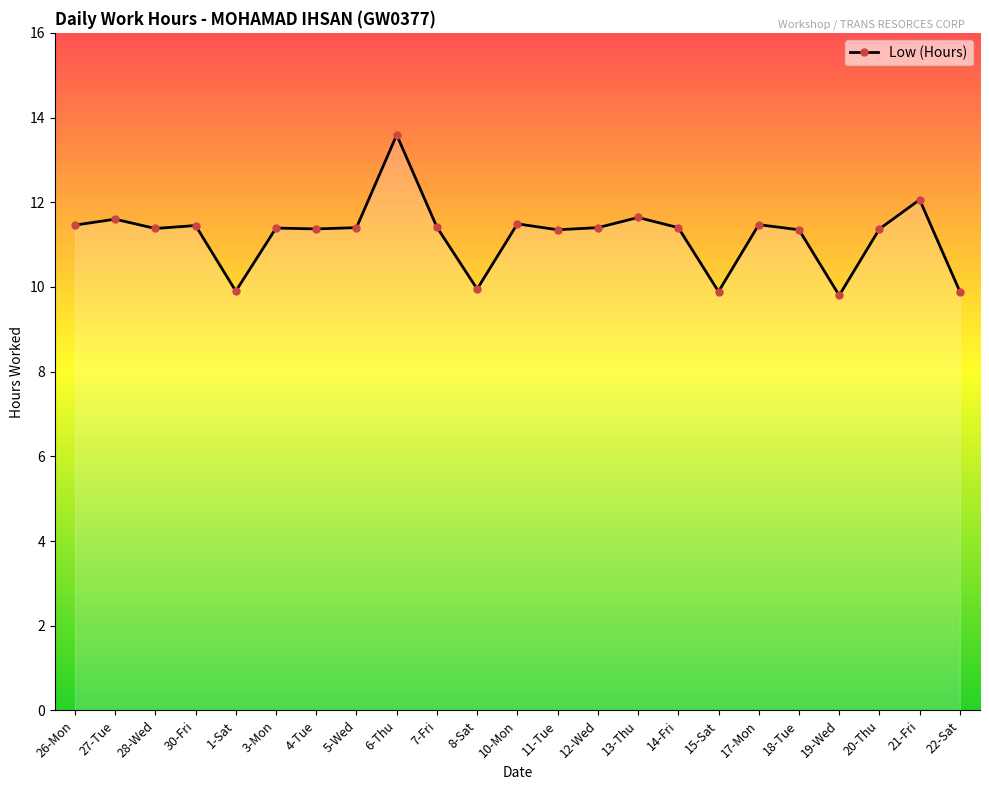

Is it true that the value at 3-Mon is 11.4?

True